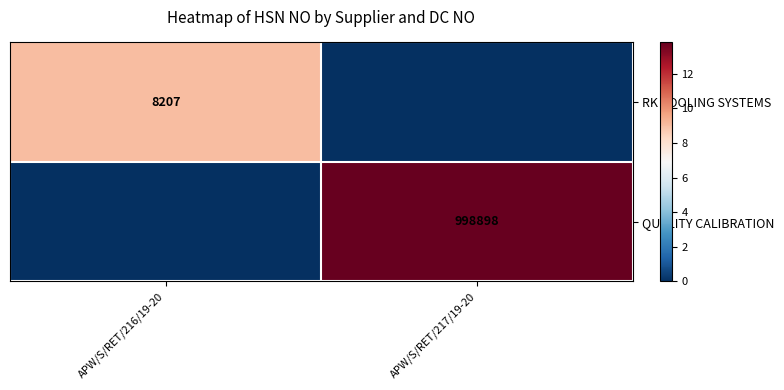

The RK TOOLING SYSTEMS series shows 8207 at APW/S/RET/216/19-20. True or false?

True